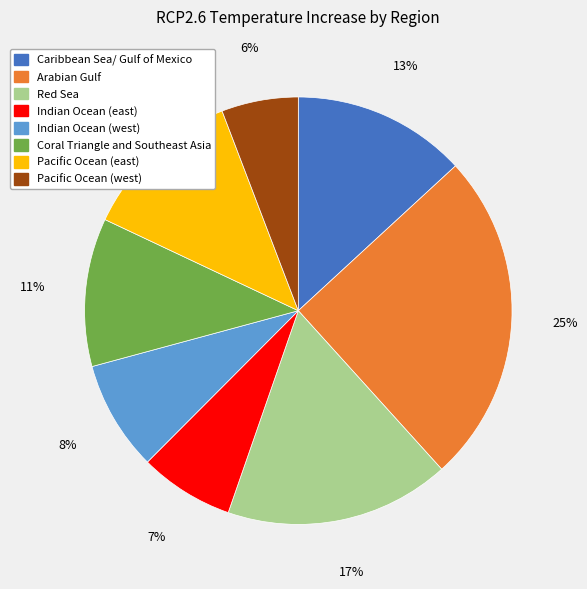

Does Coral Triangle and Southeast Asia account for over 50% of the chart?

No